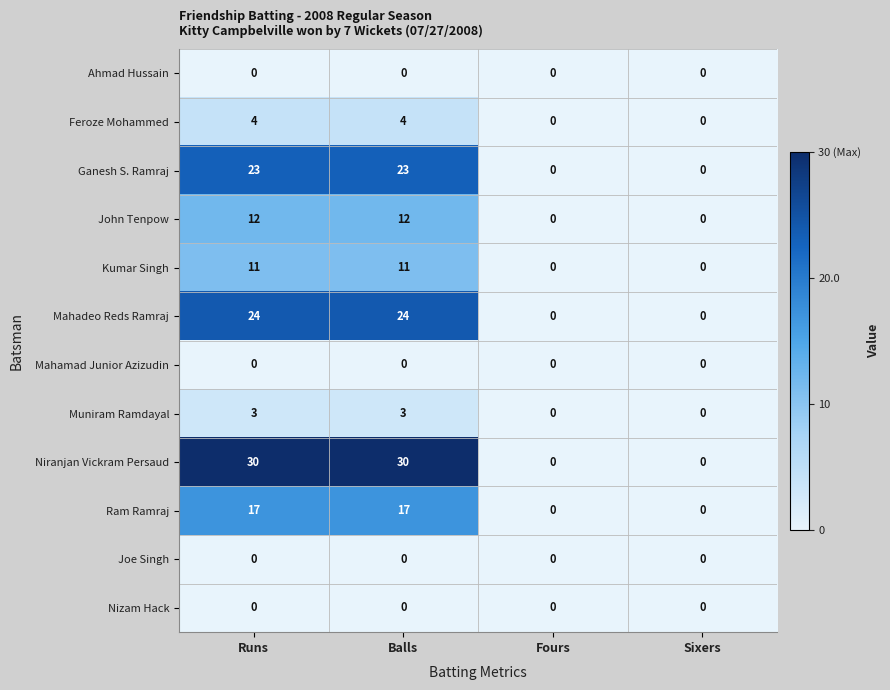

What is the spread (max minus min) of values at Balls?

30